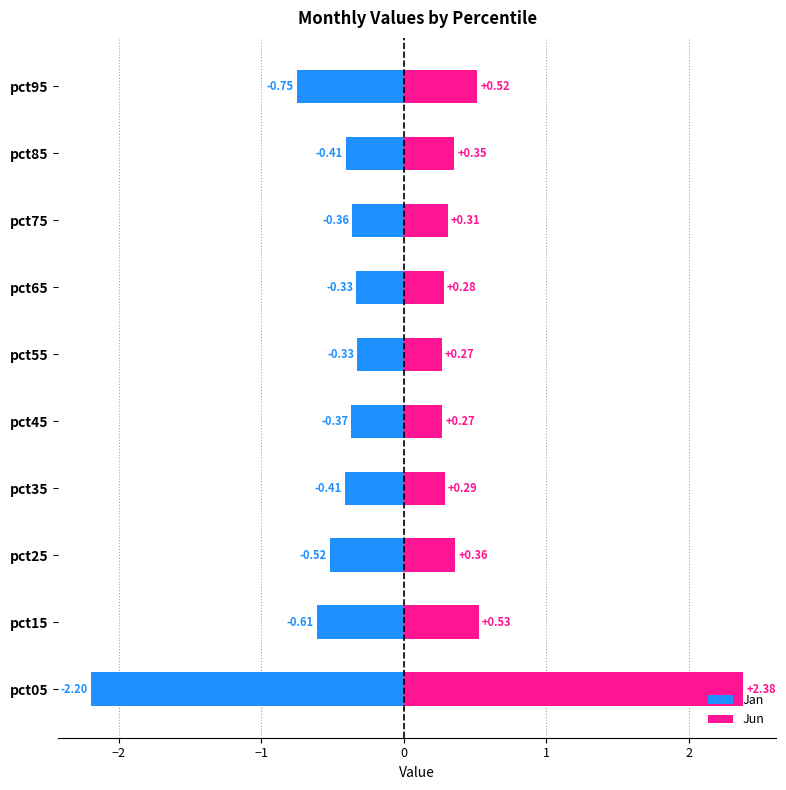

At pct85, list the series in order from smallest to largest.

Jan, Jun